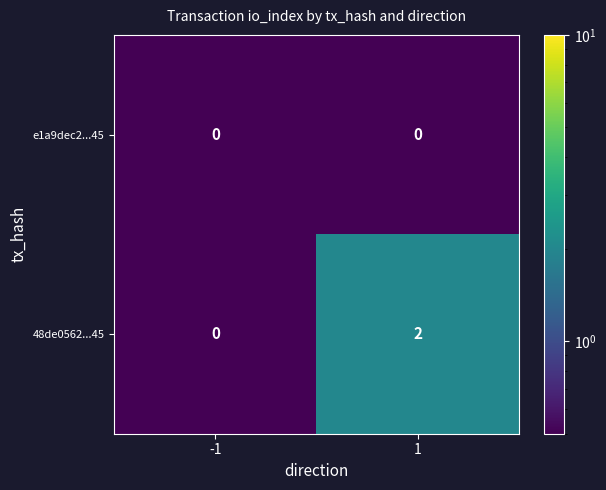

True or false: e1a9dec2...45 has a value of 0 at 1.

True